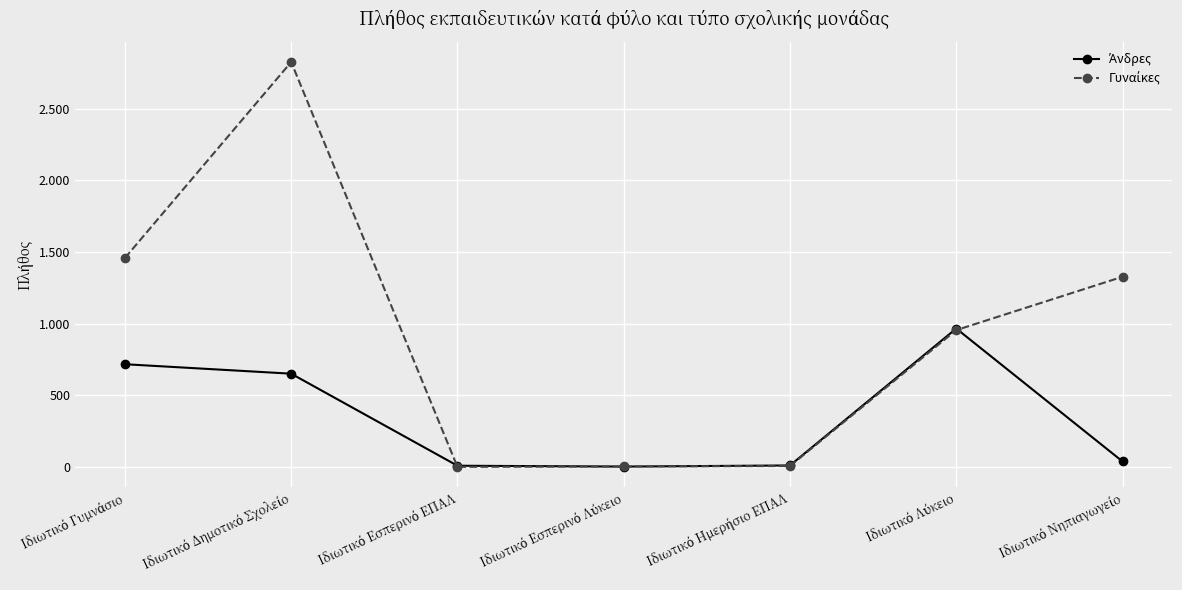

In Γυναίκες, how many points are lower than both neighbors (excluding endpoints)?

1